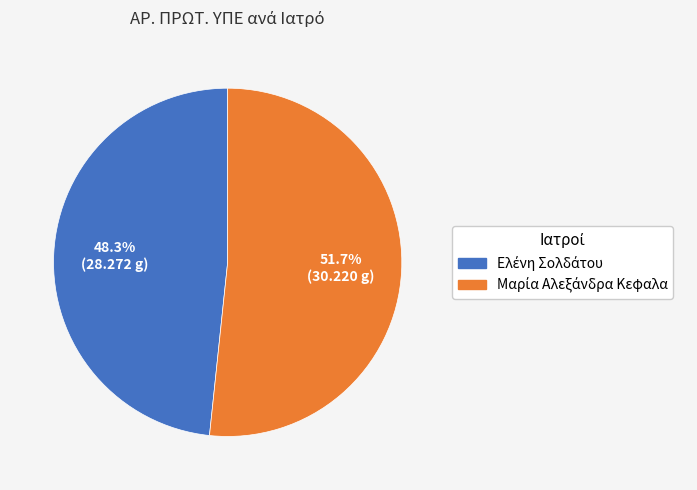

Is there any slice that represents more than half of the pie?

Yes